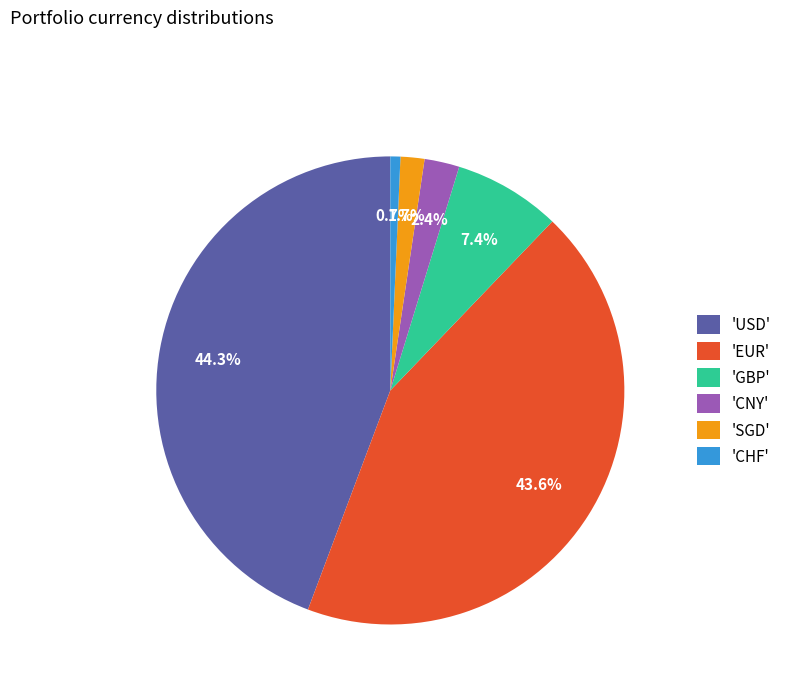

Rank the categories by value from highest to lowest.

'USD', 'EUR', 'GBP', 'CNY', 'SGD', 'CHF'